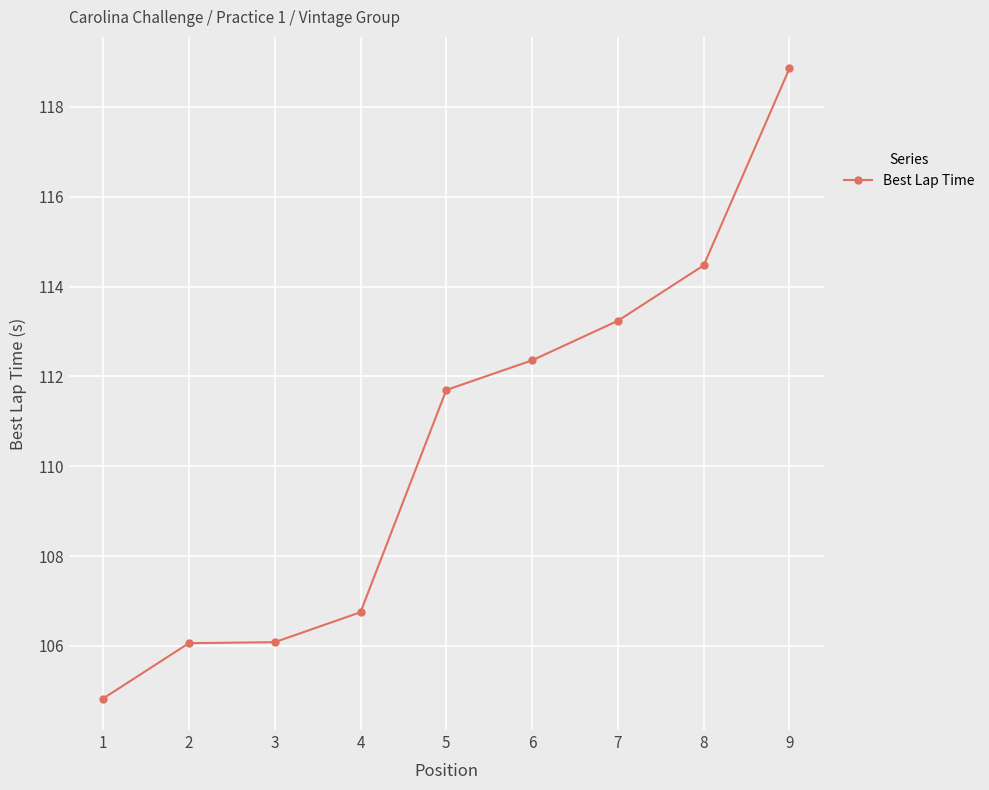

What is the ratio of the value at 5 to the value at 2?

1.1